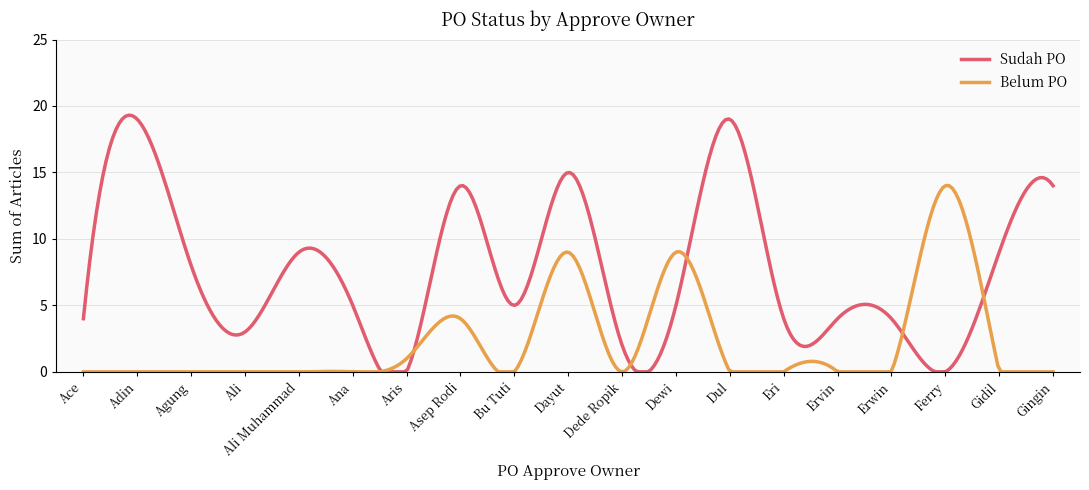

What is the highest value of the Belum PO series?

14.0